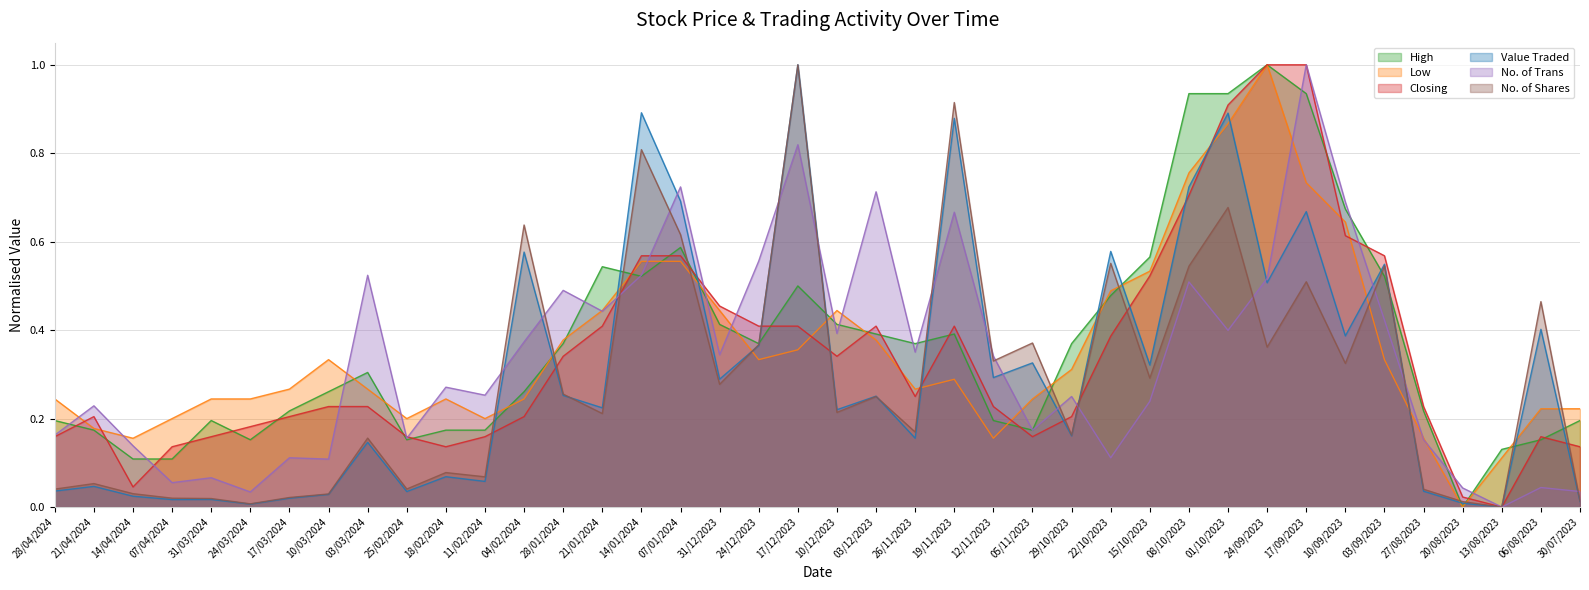

Which series has the largest total across all categories?

High